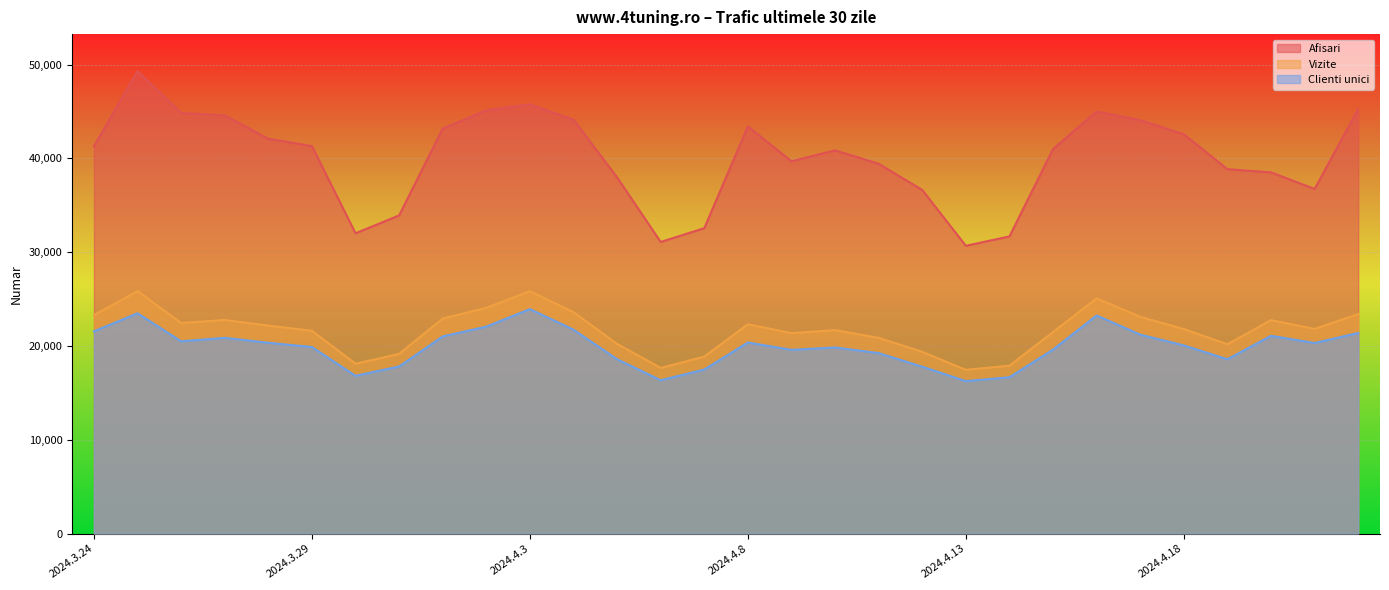

Which label corresponds to the smallest value in the chart?

2024.4.13